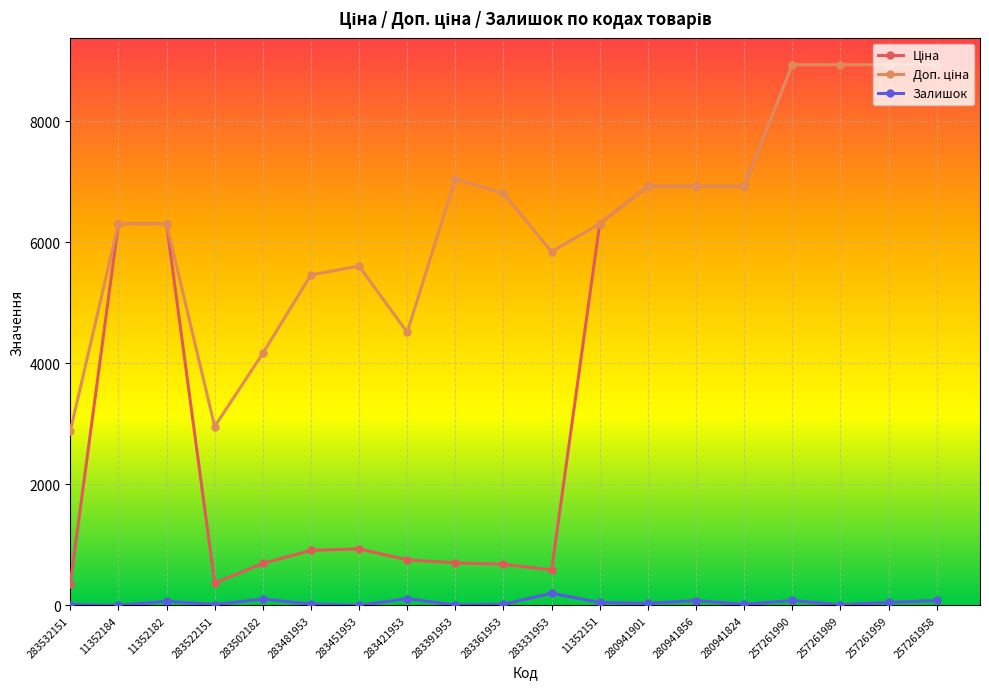

The Залишок series shows 34.0 at 280941901. True or false?

True